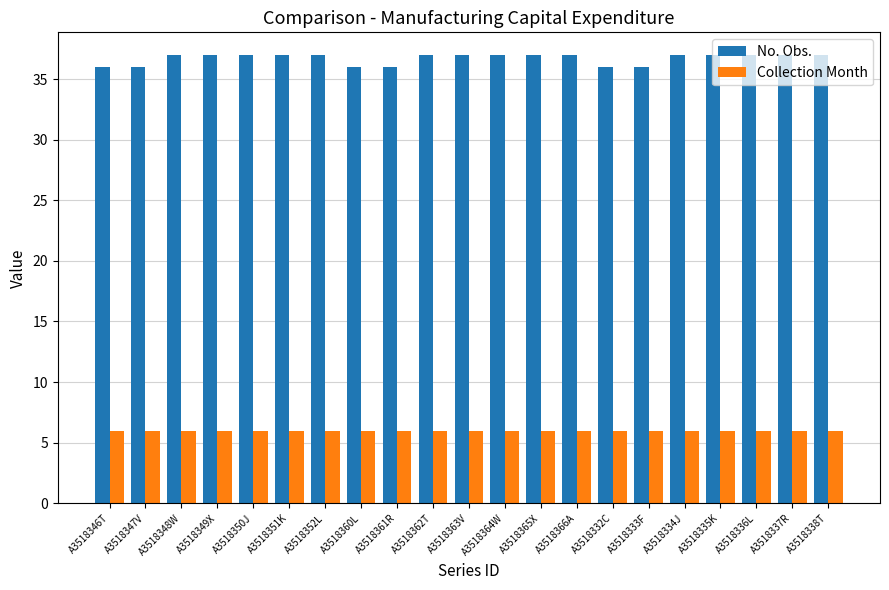

How many bars are there in total?

42